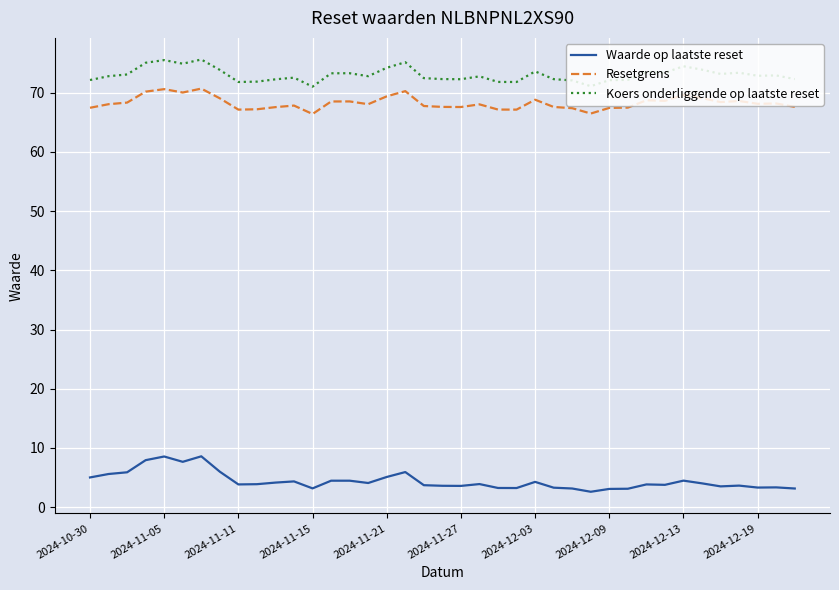

List the series in order of their peak value, highest first.

Koers onderliggende op laatste reset, Resetgrens, Waarde op laatste reset